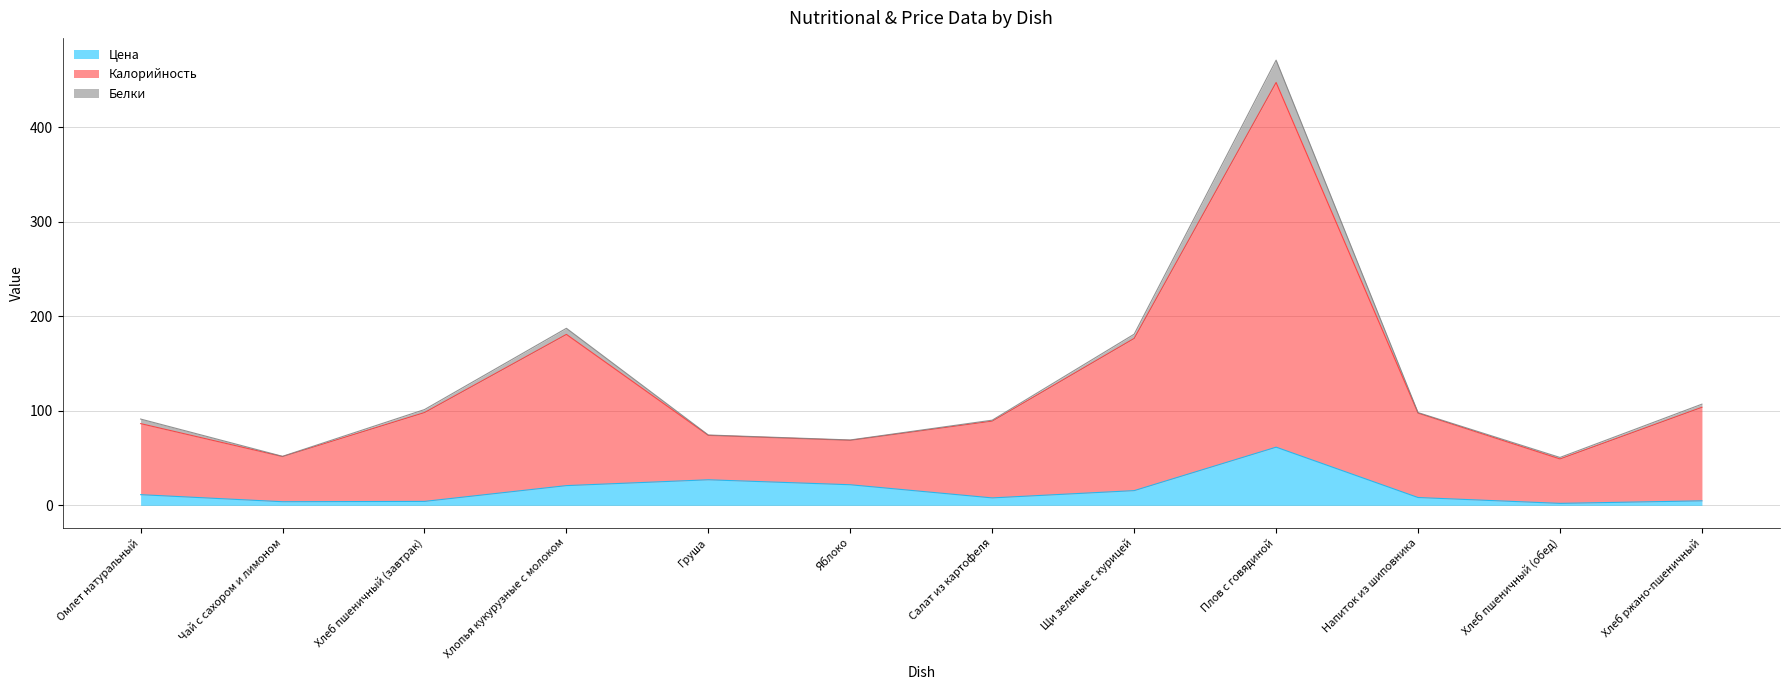

Which has a higher value, Хлопья кукурузные с молоком or Плов с говядиной?

Плов с говядиной